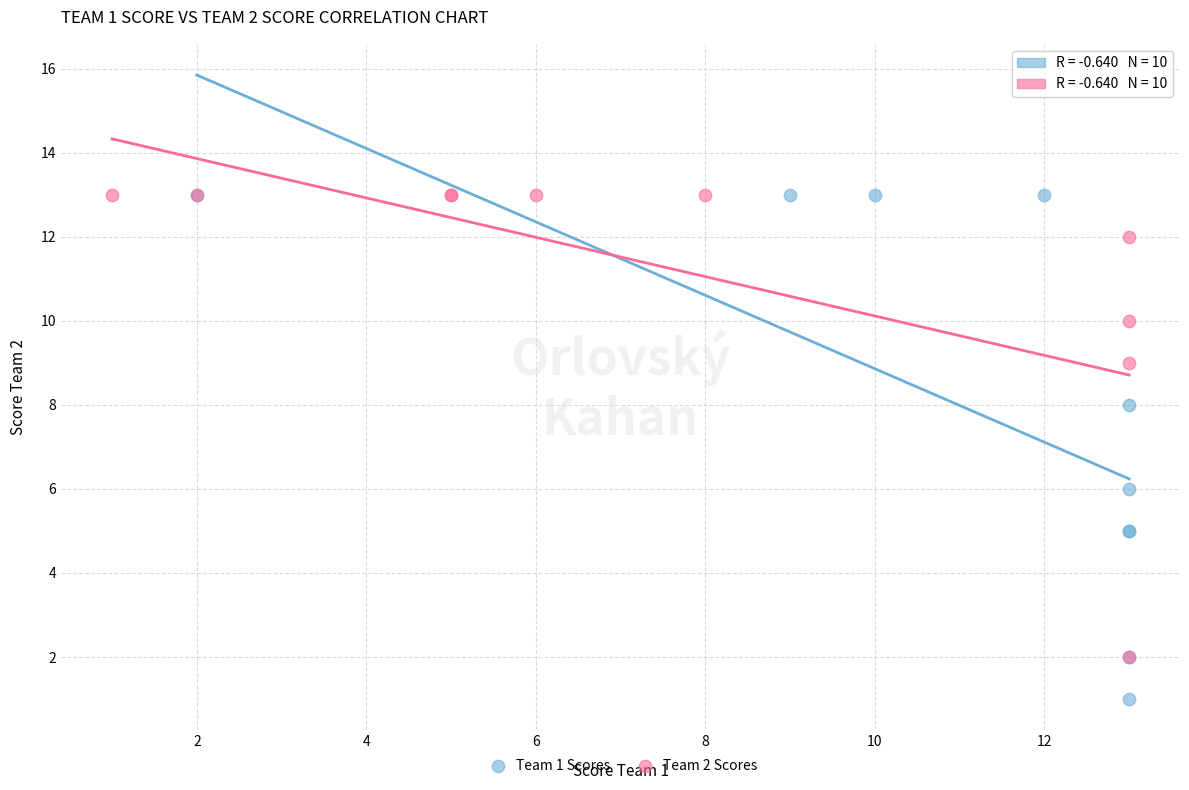

Which series reaches the minimum Y coordinate?

Team 1 Scores